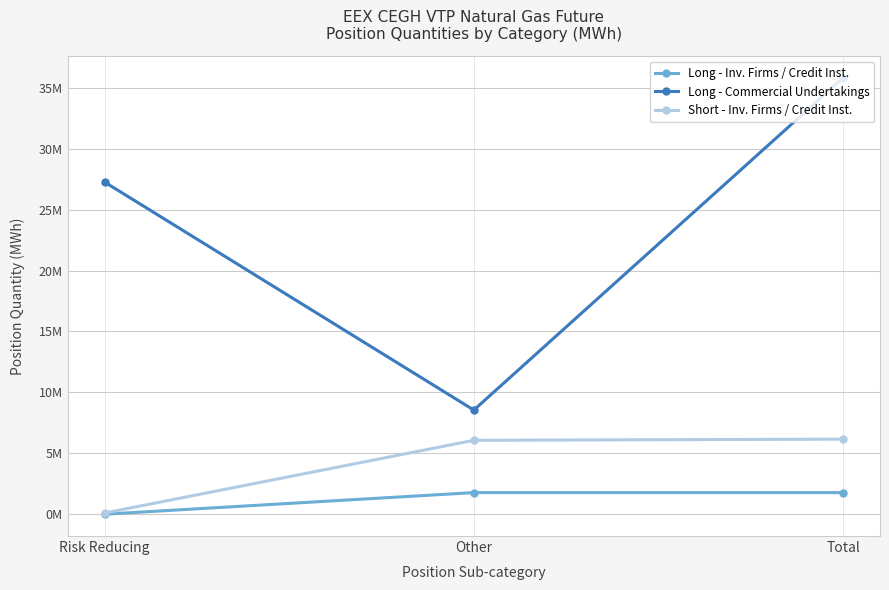

Between Other and Total, which series saw the biggest shift?

Long - Commercial Undertakings